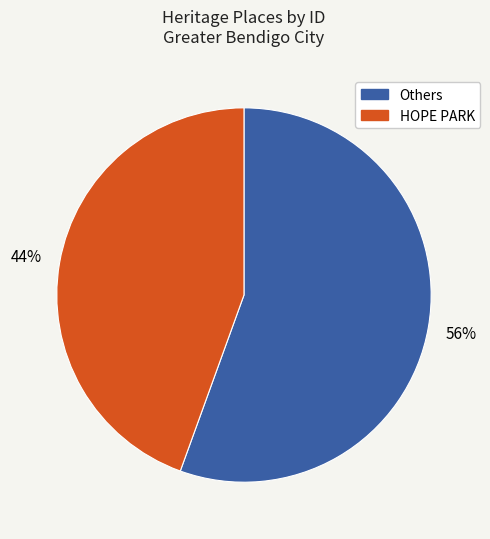

What percentage is the Others slice, to the nearest percent?

56%